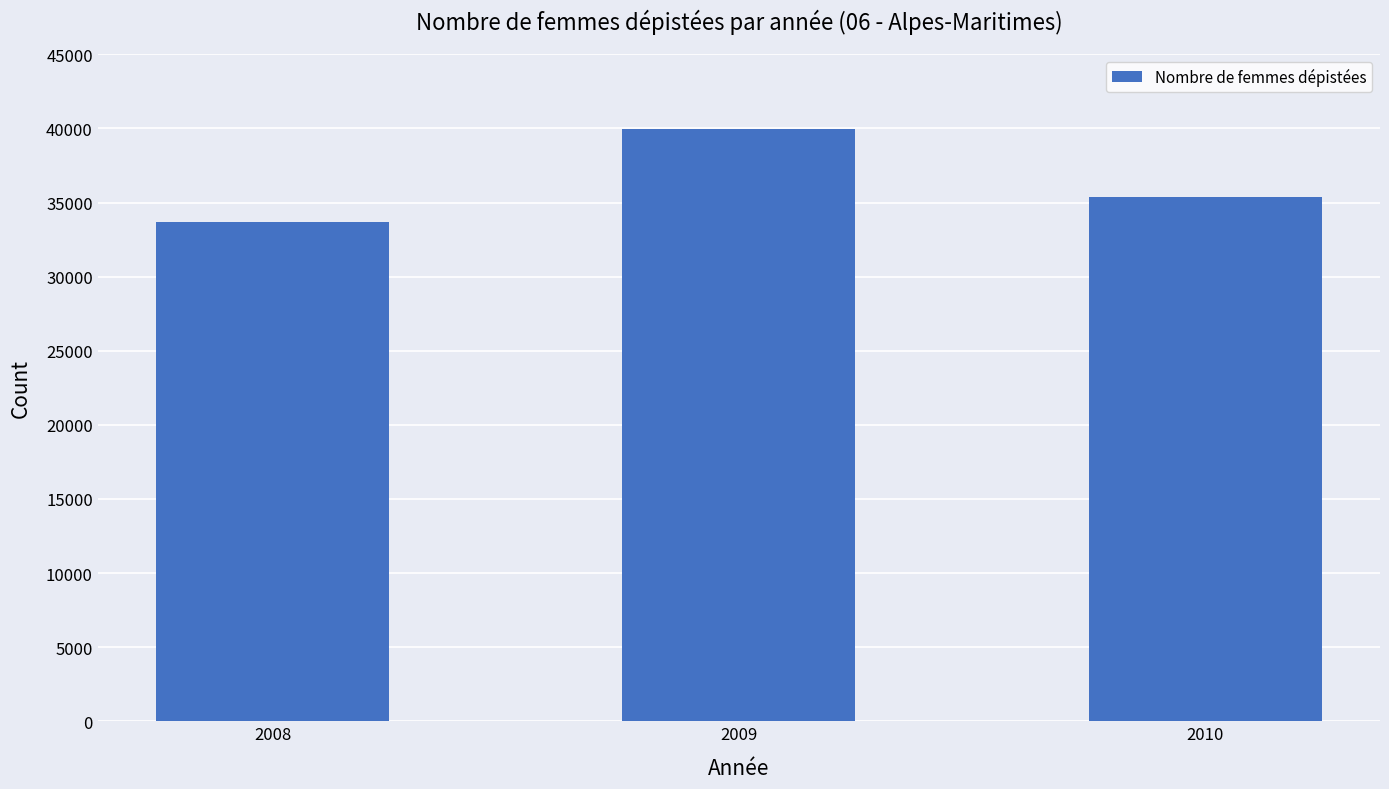

What is the value of the 3rd bar from the left?

35343